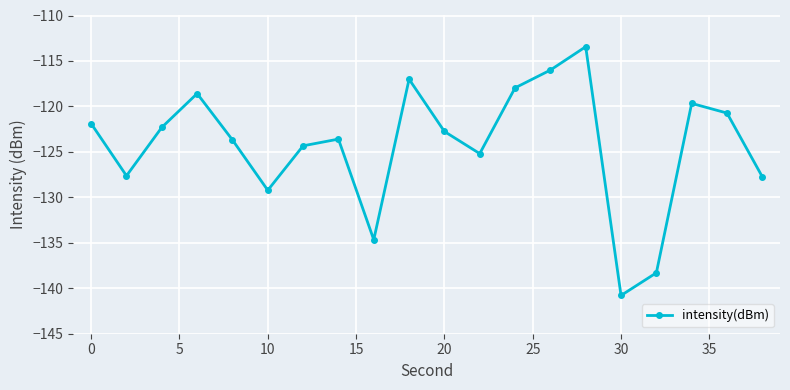

Is this an area chart (filled region under the line)?

No